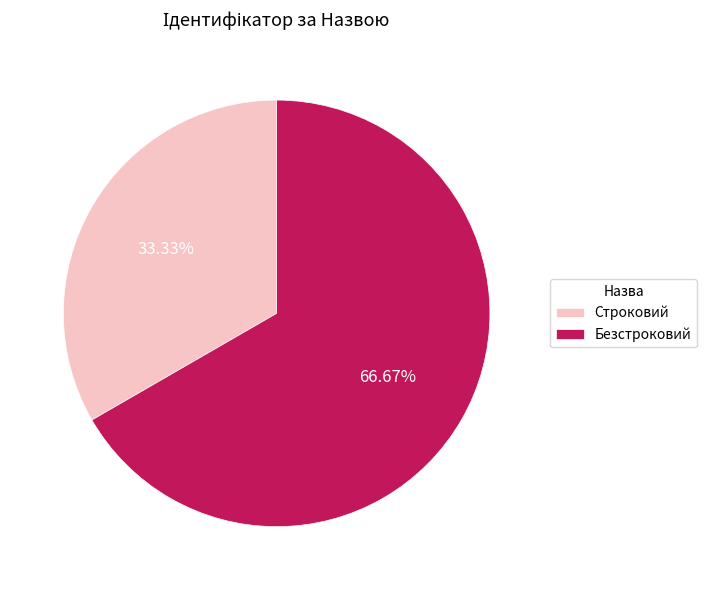

To the nearest percent, what is the difference between the largest and smallest slice percentages?

33%